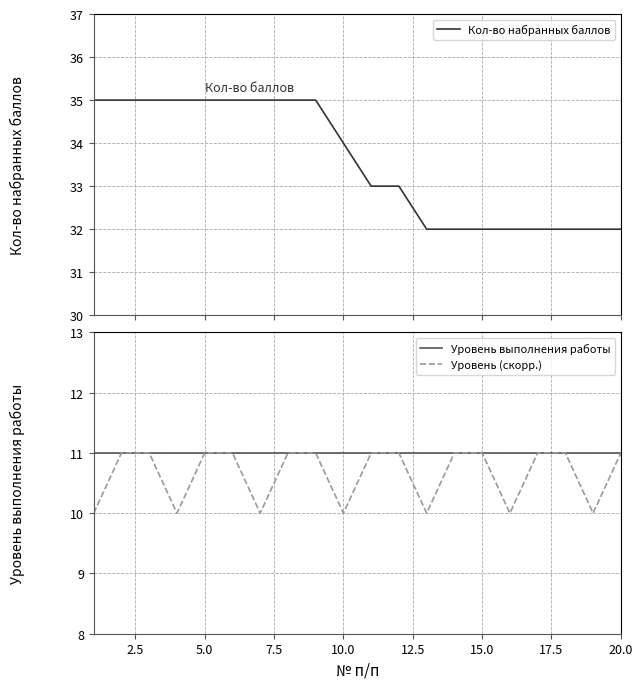

The Уровень (скорр.) series shows 3 at 5.0. True or false?

False